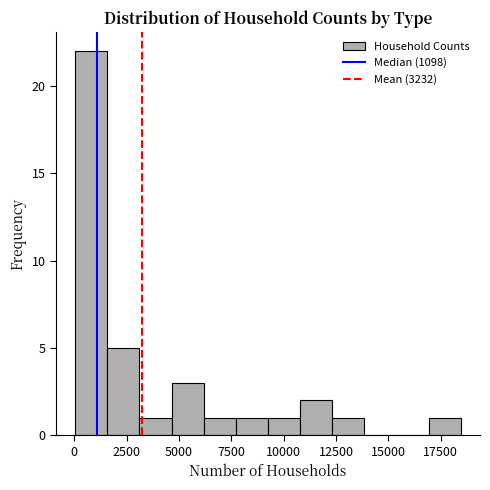

Around what value on the x-axis is the tallest bar? Give the approximate position of its centre, as read against the axis.

1000